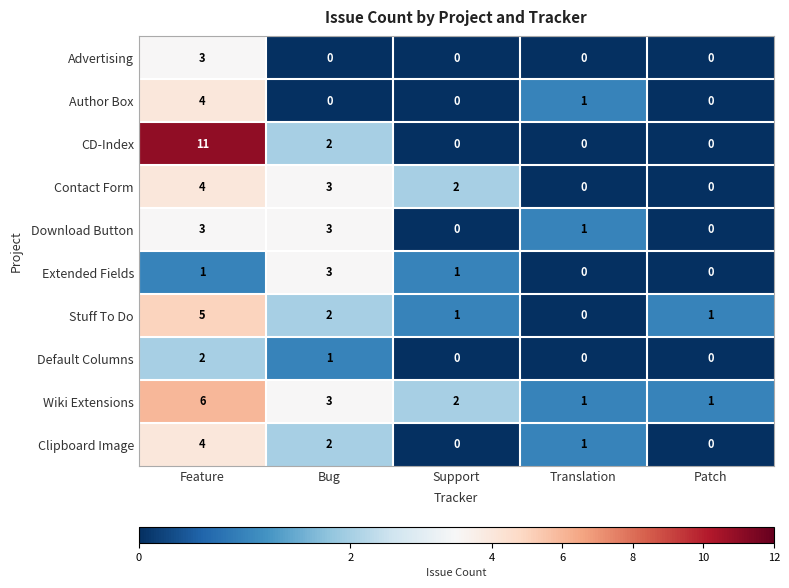

What is the highest value of the Contact Form series?

4